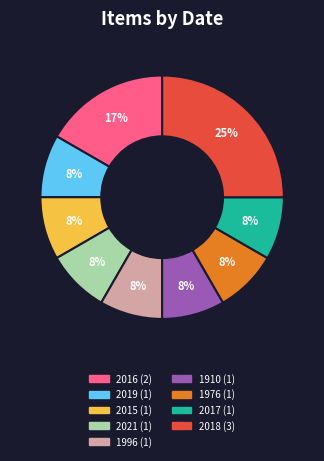

Which category has the biggest portion of the pie?

2018